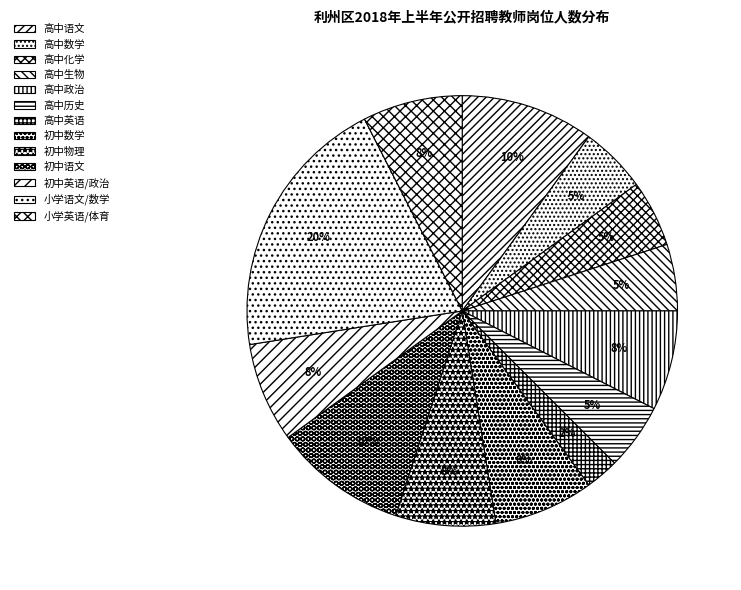

Which category has the biggest portion of the pie?

小学语文/数学